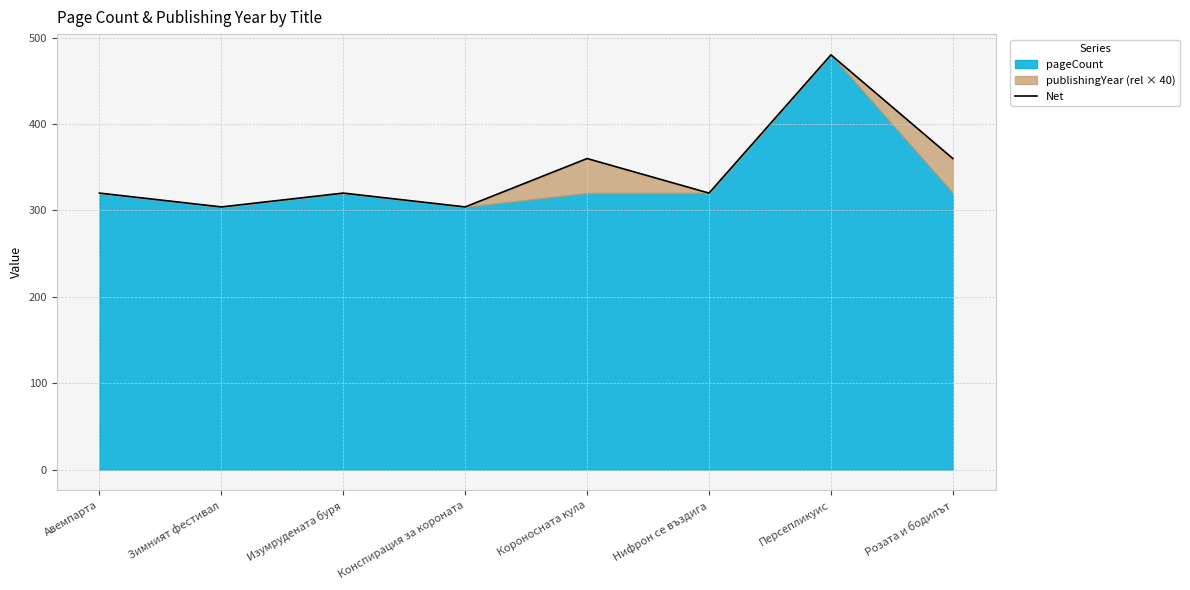

What is the change in value from Зимният фестивал to Персепликуис?

+176